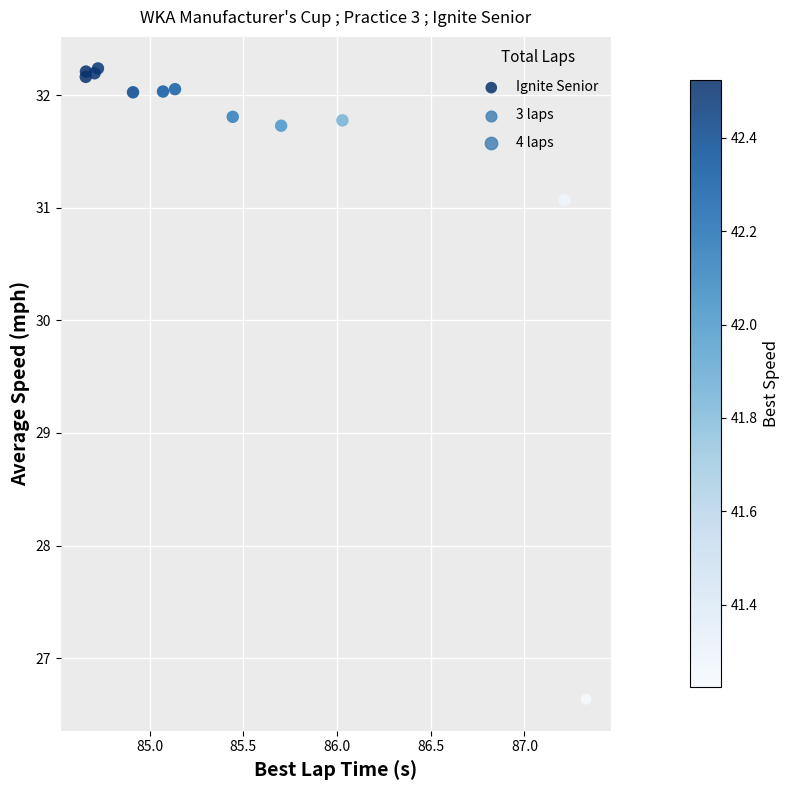

What Y value in the scatter plot is closest to 29?

31.1